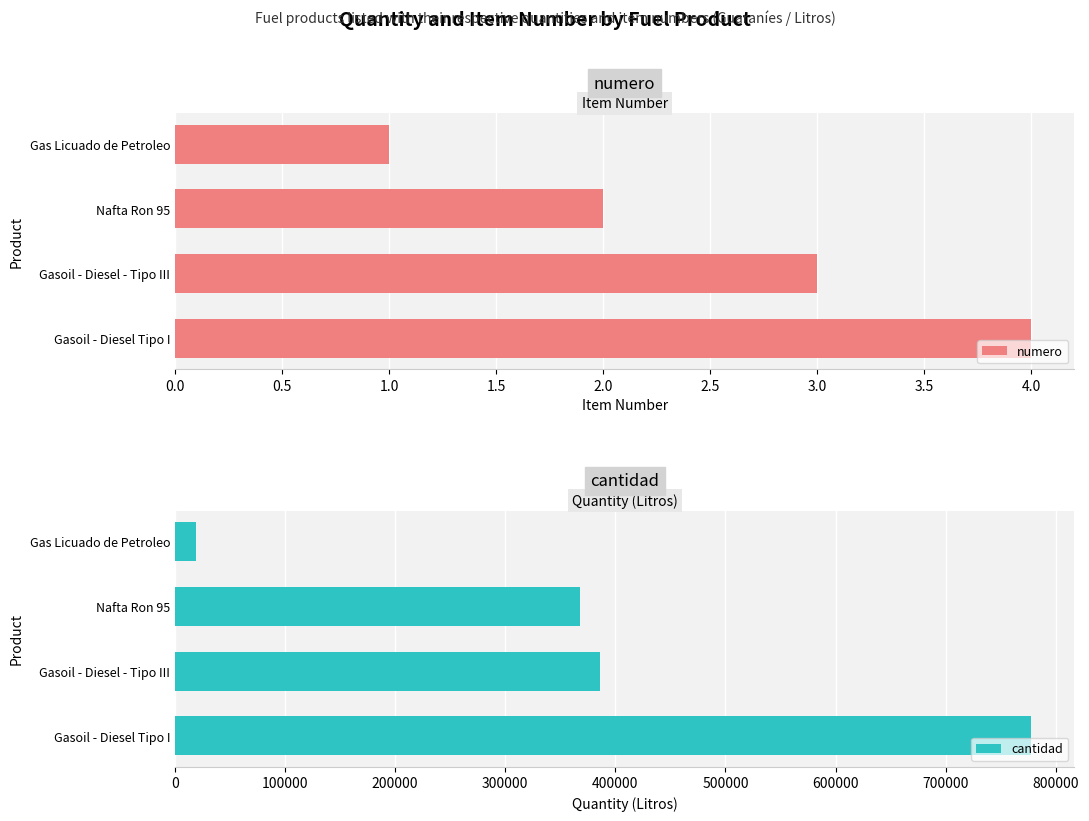

True or false: numero has a value of 1 at Gas Licuado de Petroleo.

True